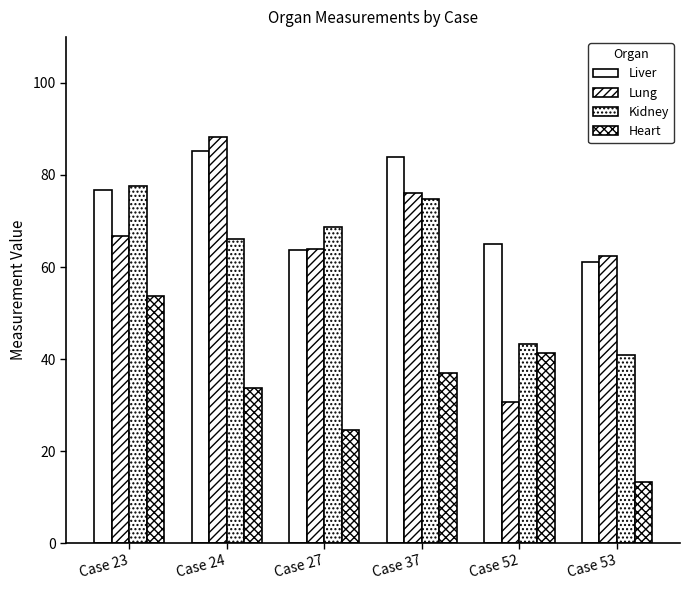

What is the sum of all Heart values?

203.7